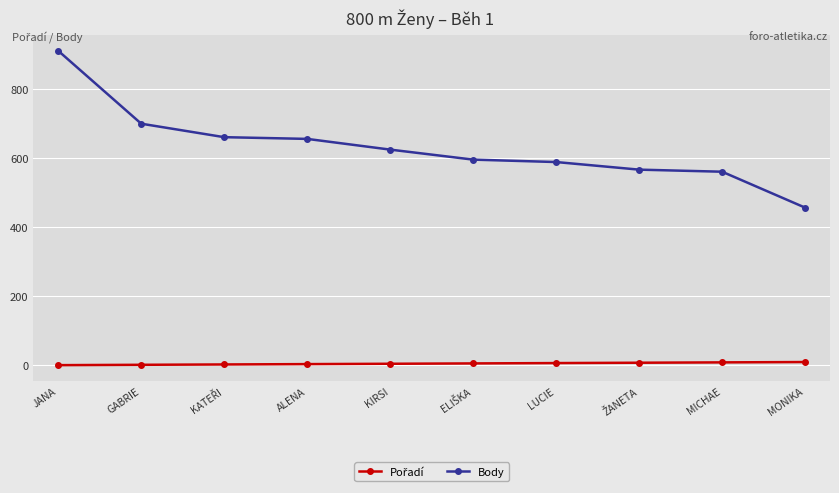

True or false: Body has a value of 700 at GABRIE.

True